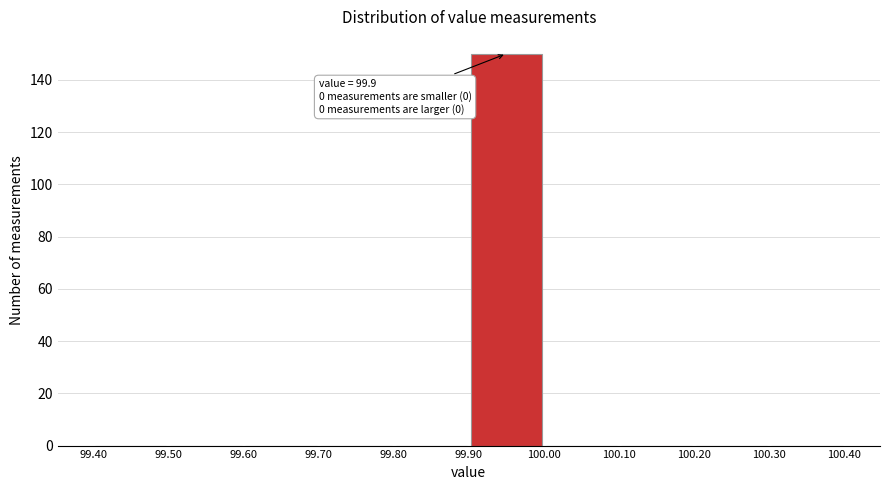

Over which range of the x-axis is the bar tallest?

99.90 to 100.00